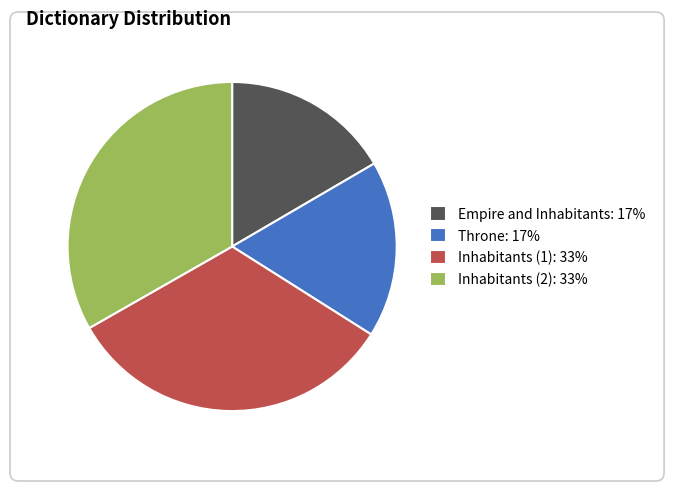

Is there a majority slice in this chart?

No